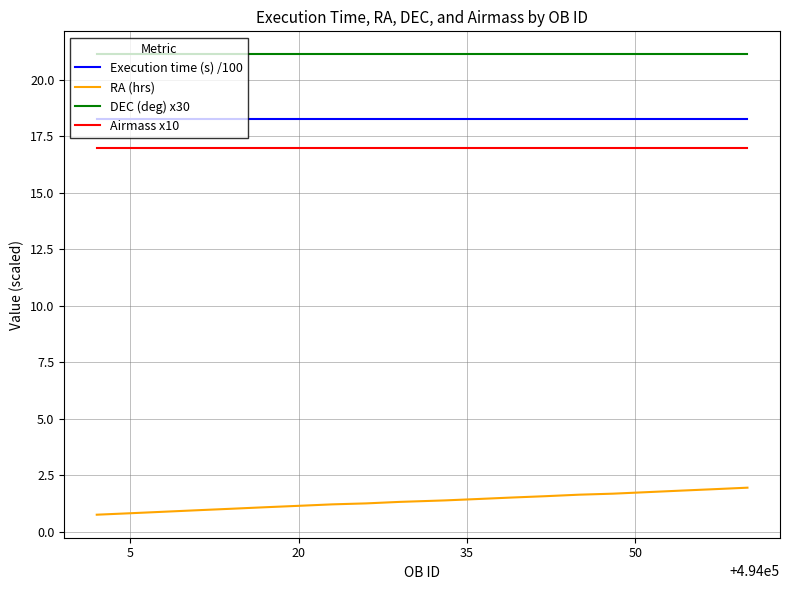

Which series has the largest total across all categories?

DEC (deg) x30